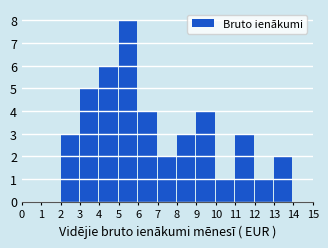

Reading left to right, extract all data points from this chart.

0=0	1=0	2=3	3=5	4=6	5=8	6=4	7=2	8=3	9=4	10=1	11=3	12=1	13=2	14=0